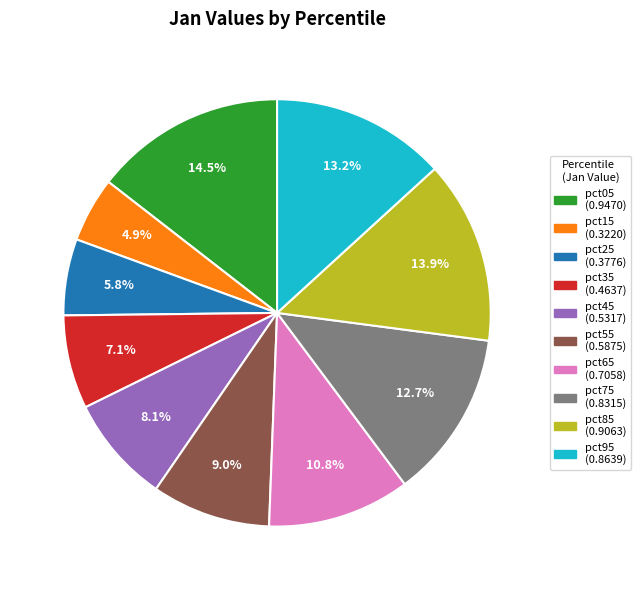

The pct65 slice represents 11% of the pie. True or false?

True